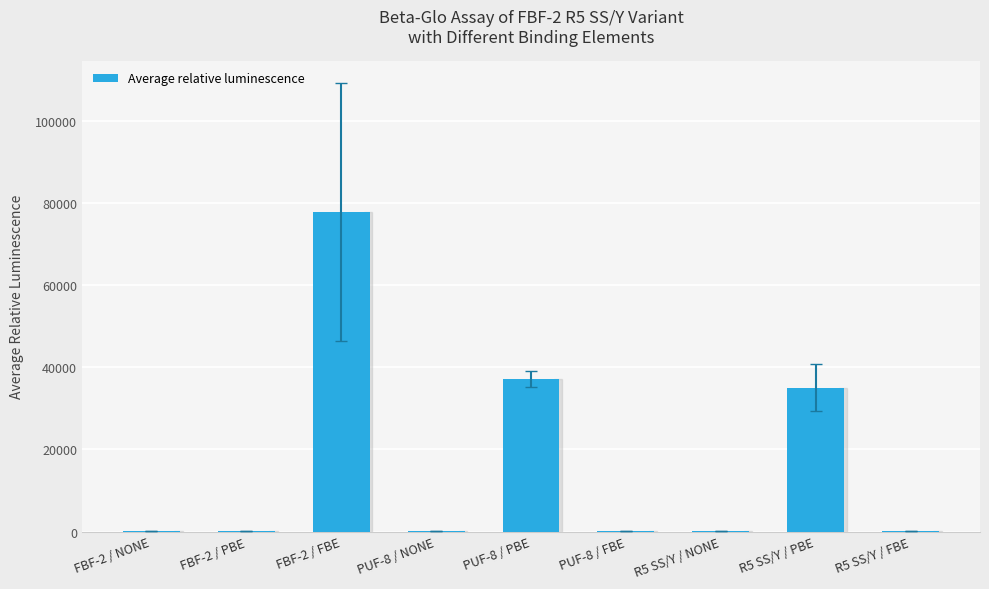

What is the greatest value displayed?

77697.6